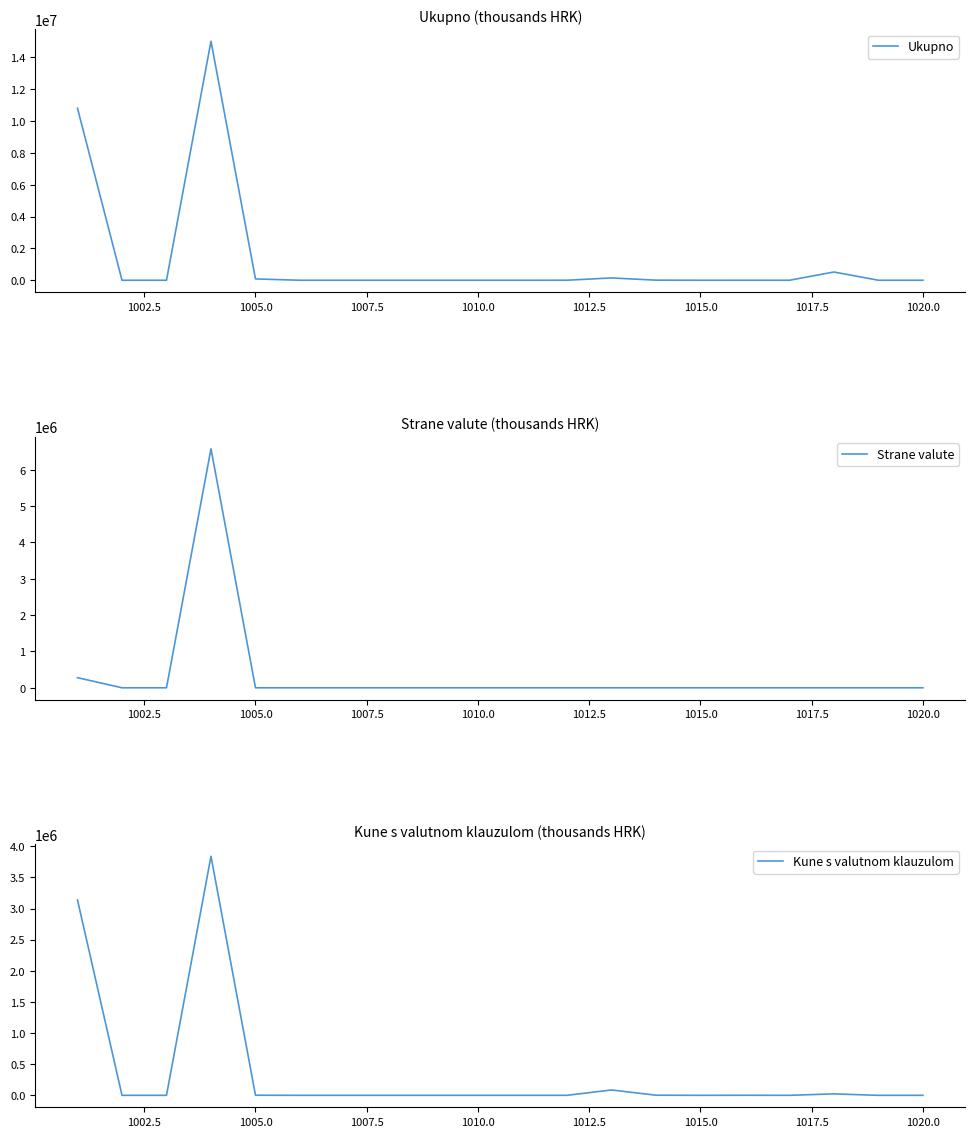

How many positive values does the Ukupno series have?

8